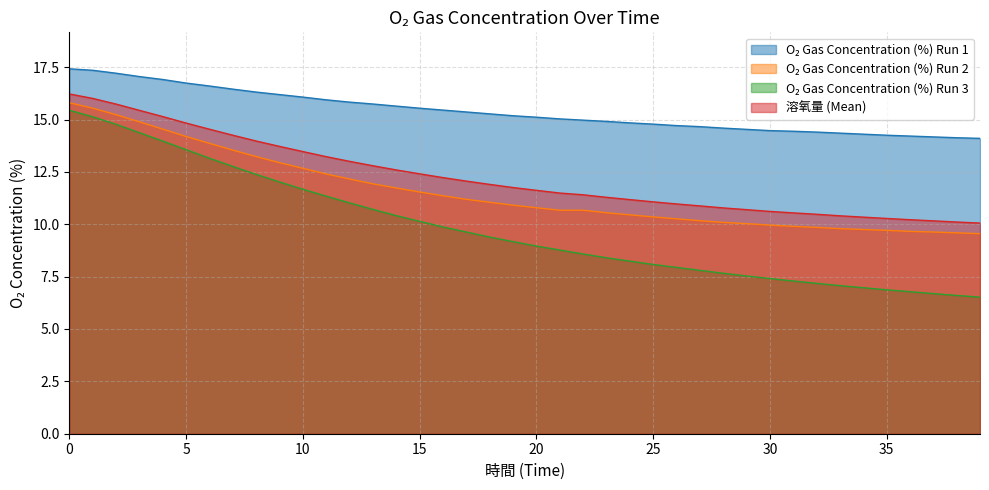

What is the maximum value shown in the chart?

17.4